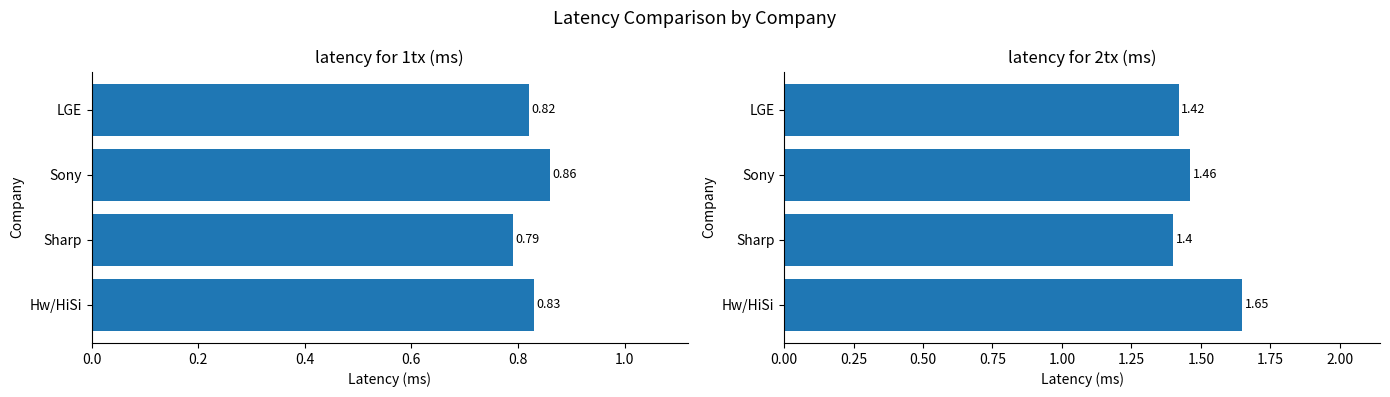

How many bars are there in total?

8